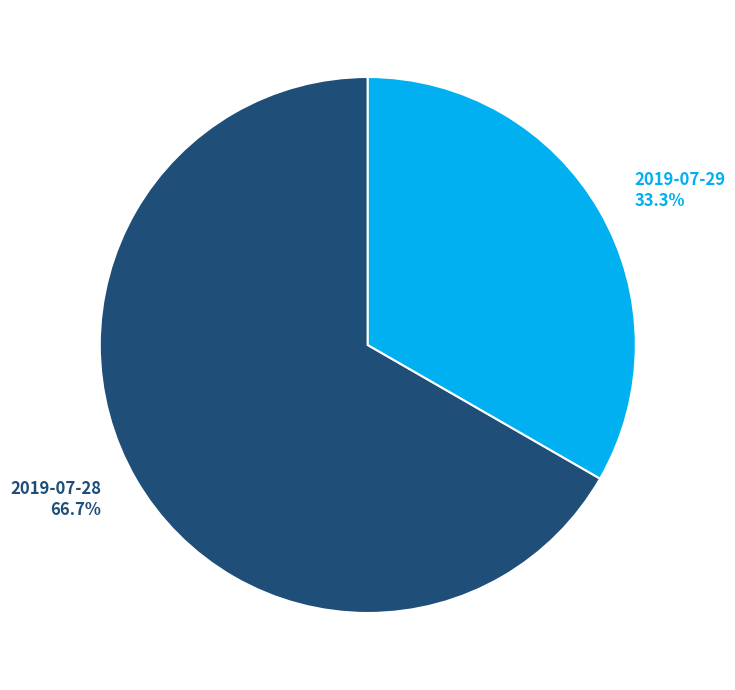

How many slices are in this pie chart?

2